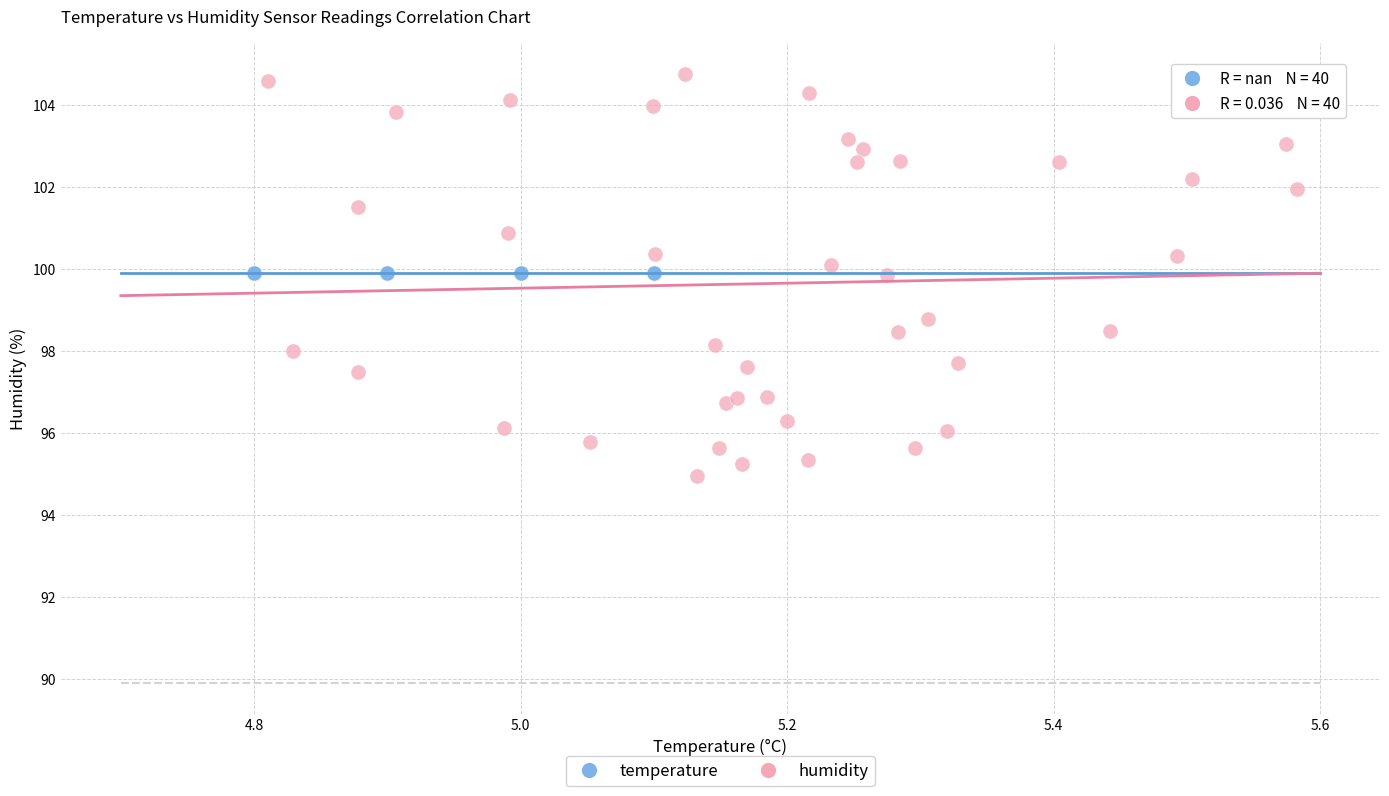

Which series contains the highest Y value?

humidity